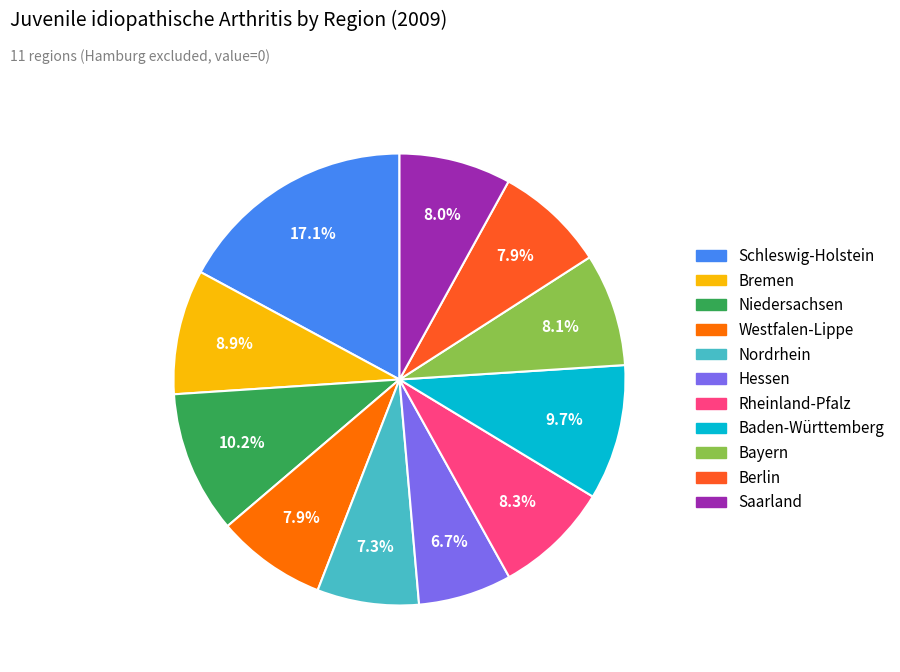

How many slices are in this pie chart?

11